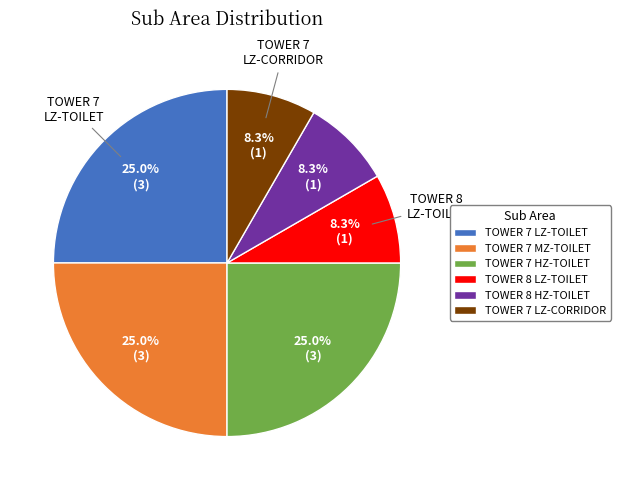

To the nearest percent, what percentage of the pie is TOWER 7 HZ-TOILET?

25%